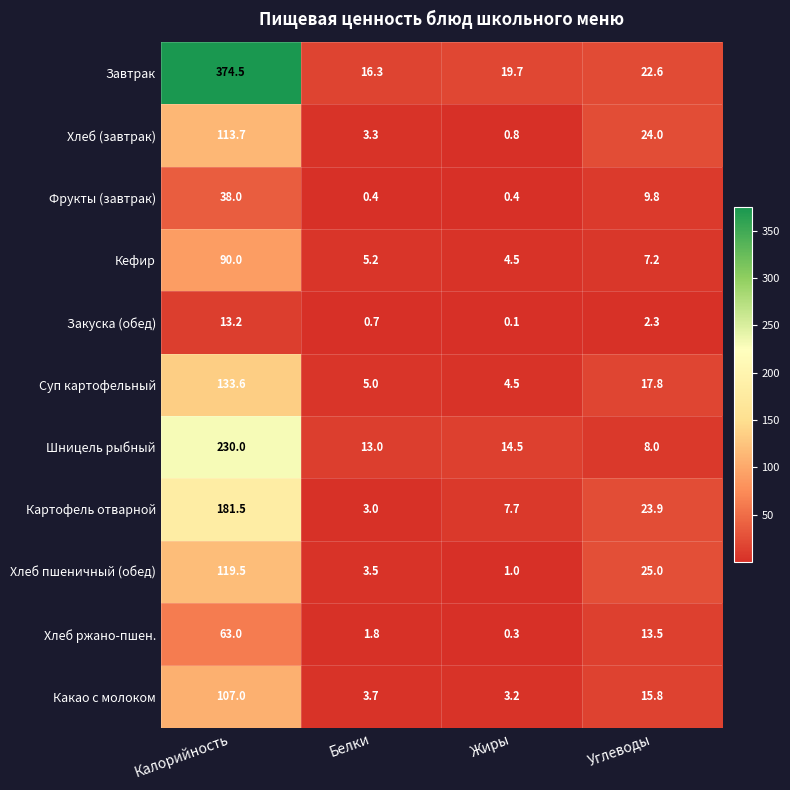

What is the total value across all series at Углеводы?

169.9